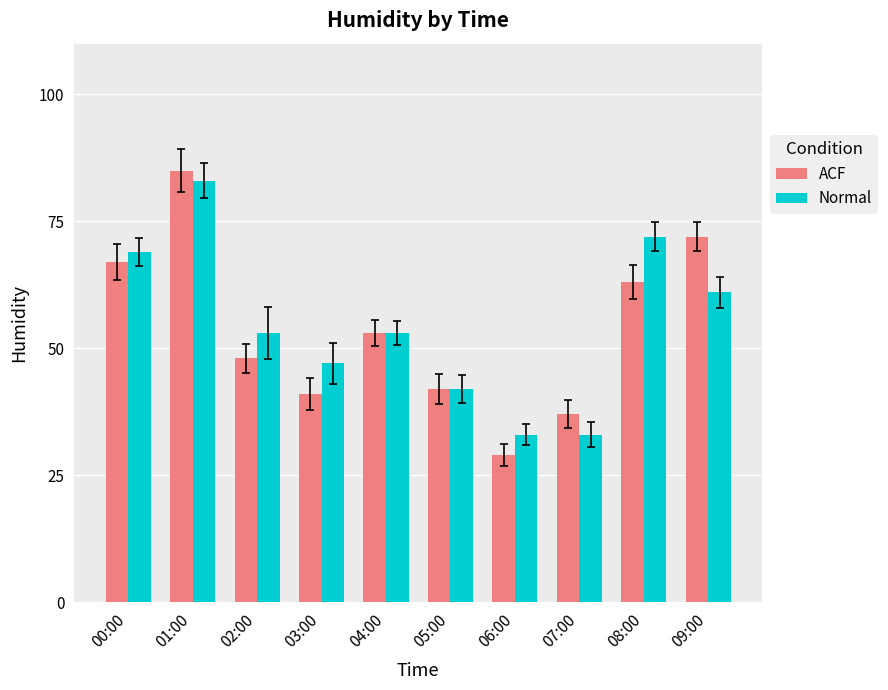

What is the average value of the Normal series?

55